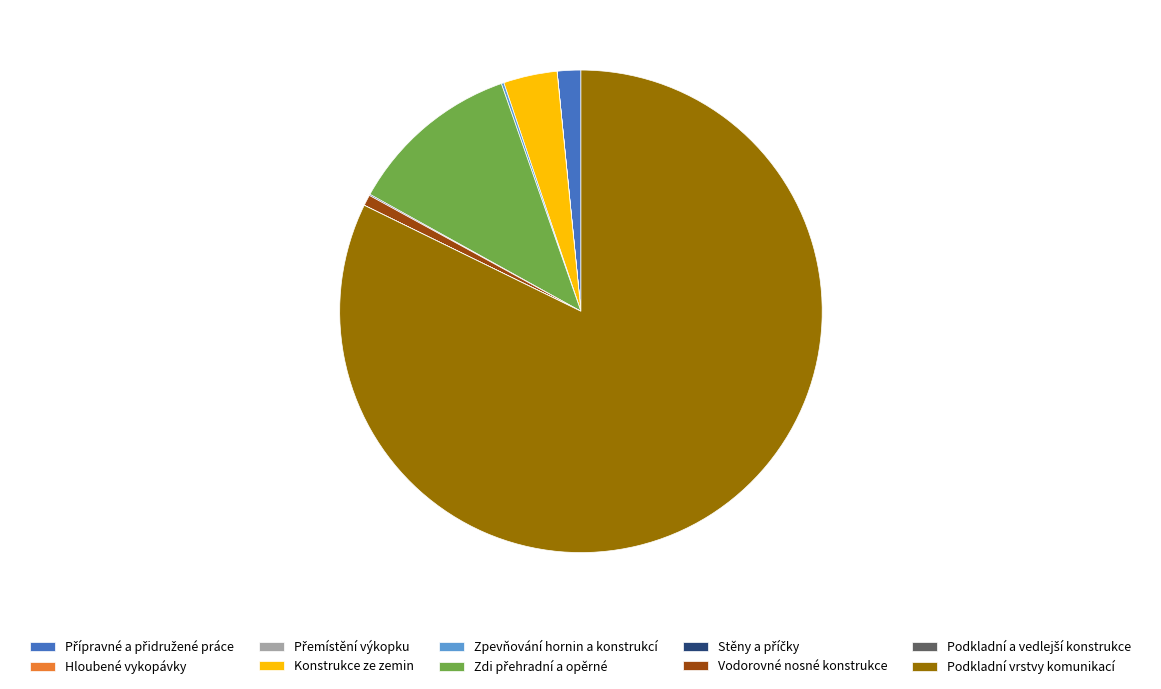

Do Podkladní vrstvy komunikací and Konstrukce ze zemin together represent more than half of the pie?

Yes